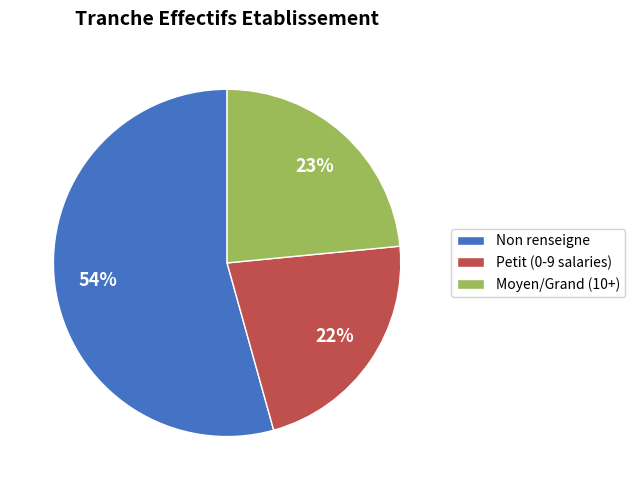

Is there a majority slice in this chart?

Yes